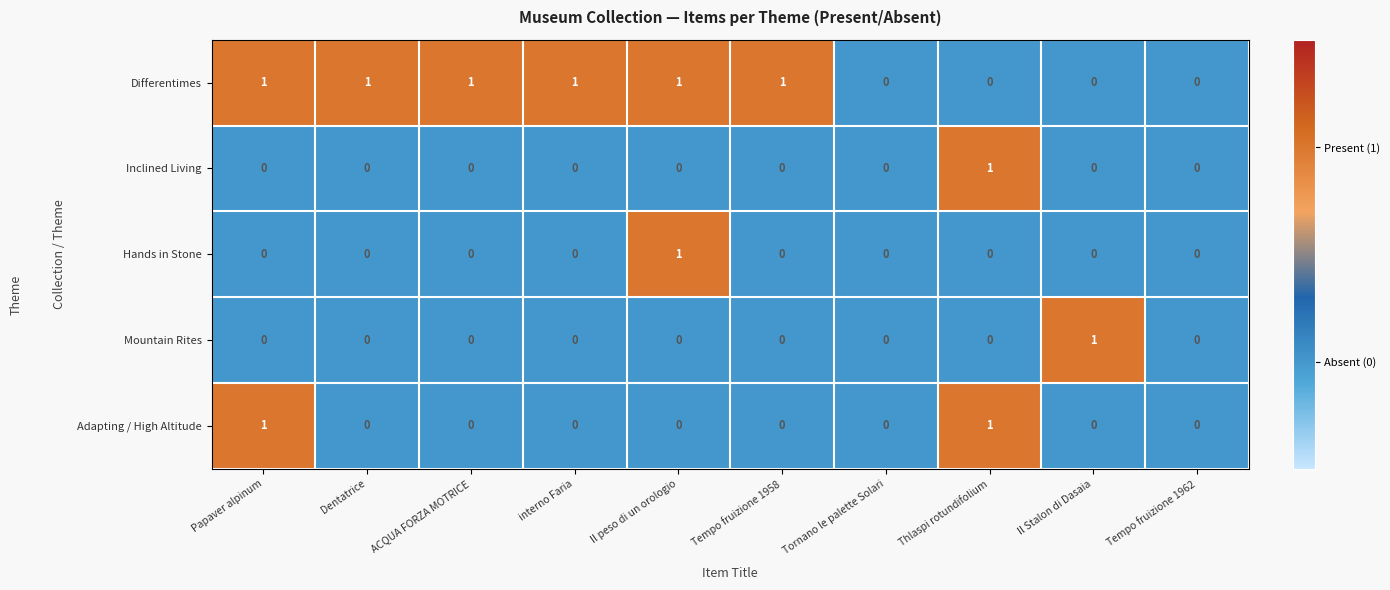

The Inclined Living series shows 0 at Tempo fruizione 1962. True or false?

True